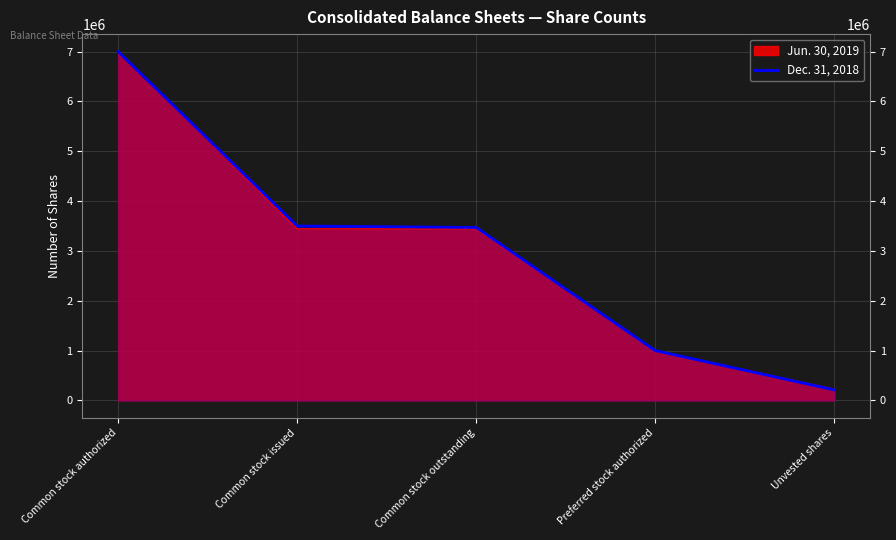

At which category does the chart reach its minimum across all series?

Unvested shares